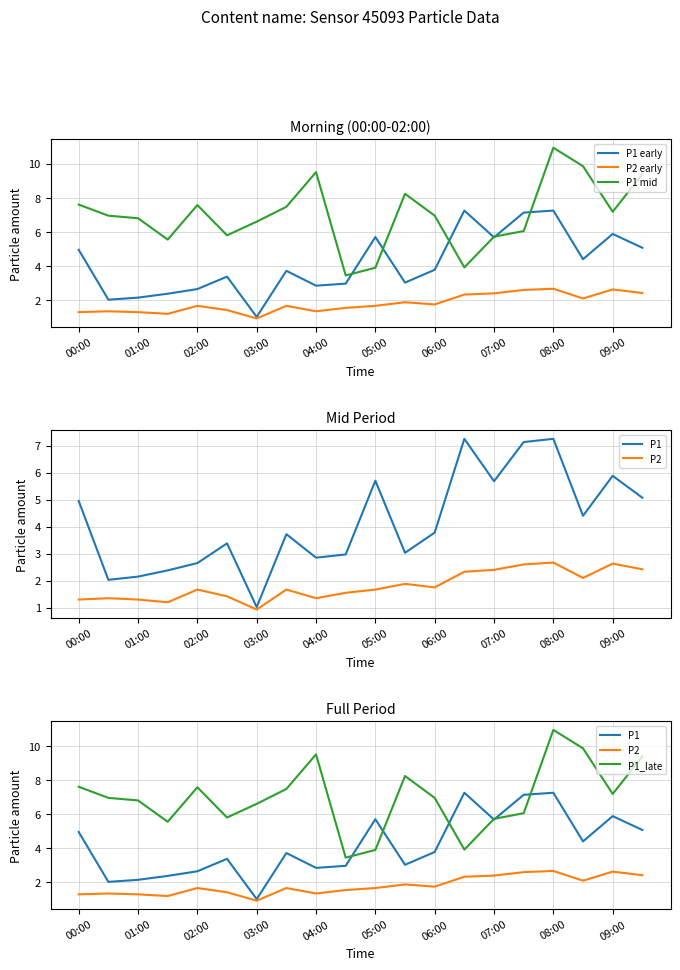

True or false: P2 early and P2 cross at least once.

False